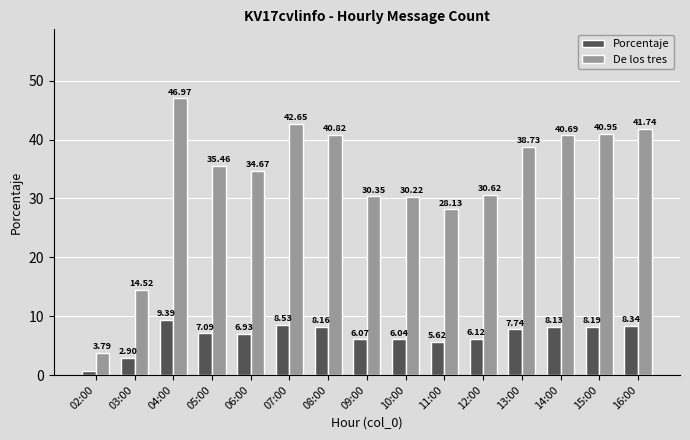

Is the value of De los tres at 05:00 greater than the value of Porcentaje at 08:00?

Yes